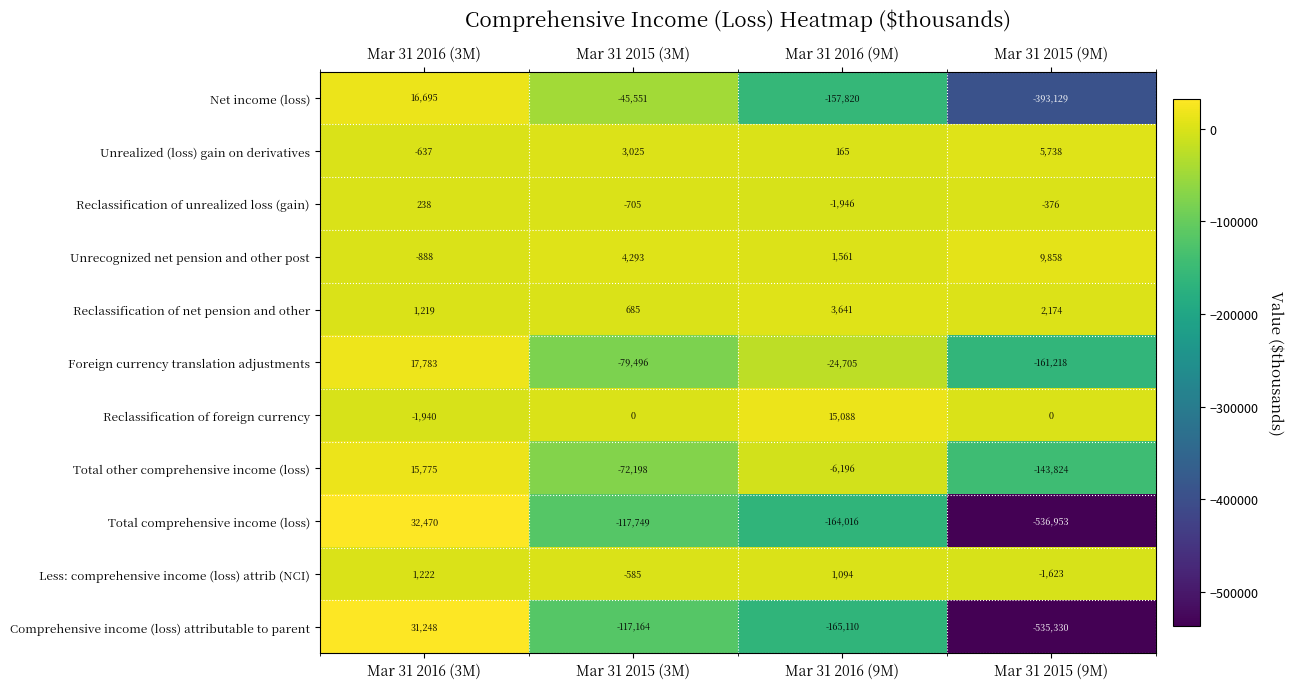

How many data points does each series have?

4